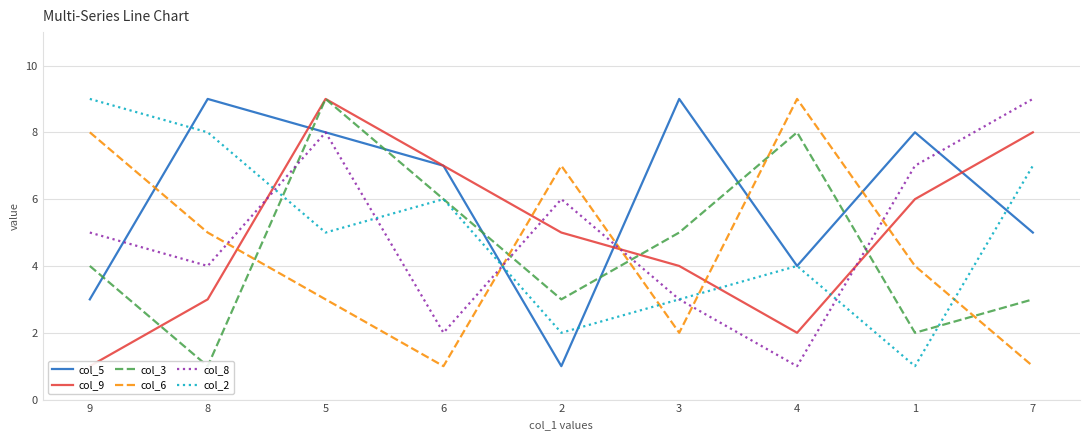

What is the difference between the second highest and second lowest values in the col_3 series?

6